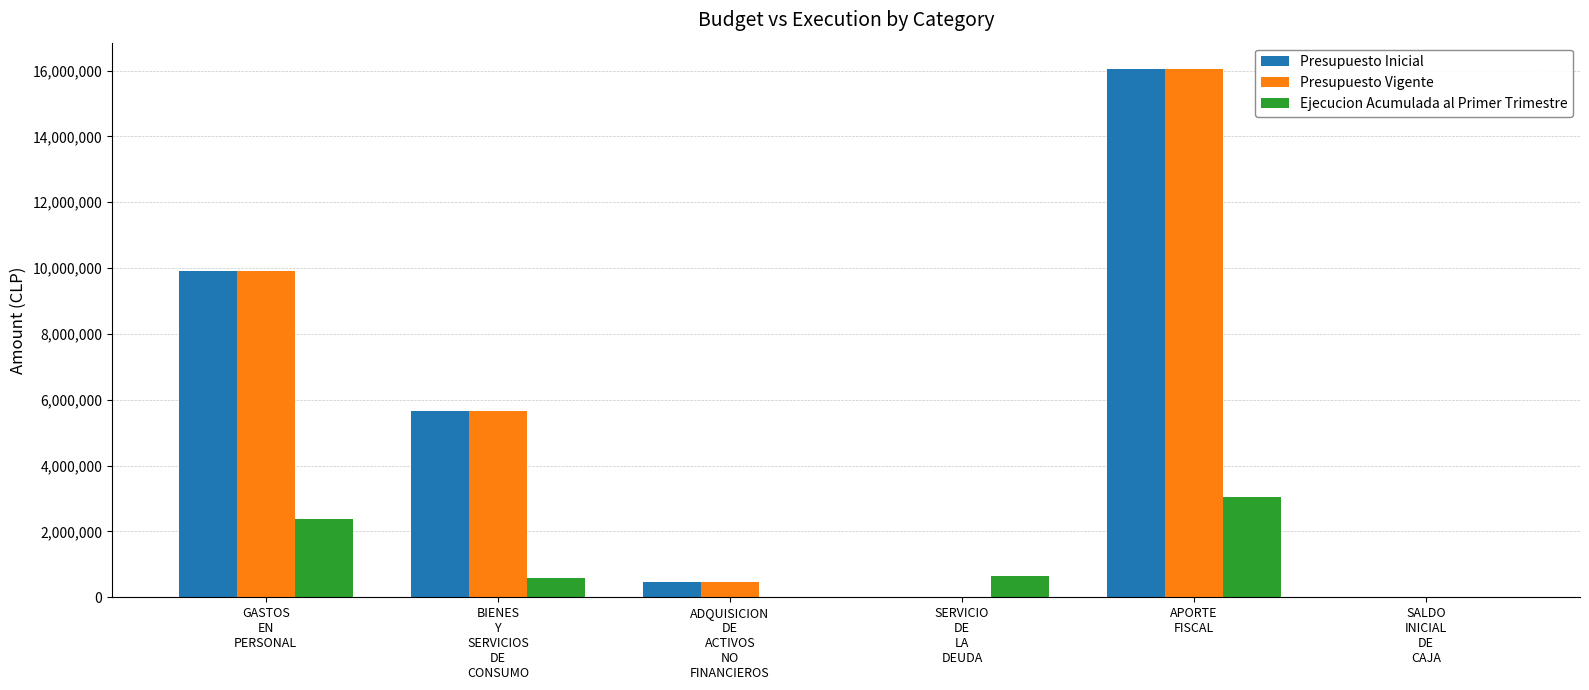

What is the total value across all series at SERVICIO
DE
LA
DEUDA?

636842